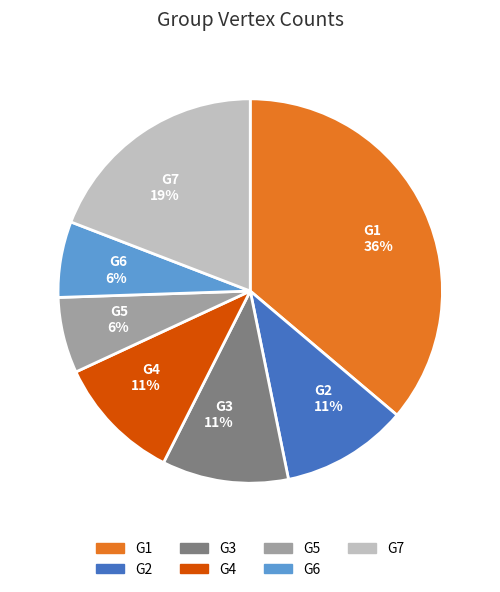

True or false: G7 accounts for 19% of the total.

True